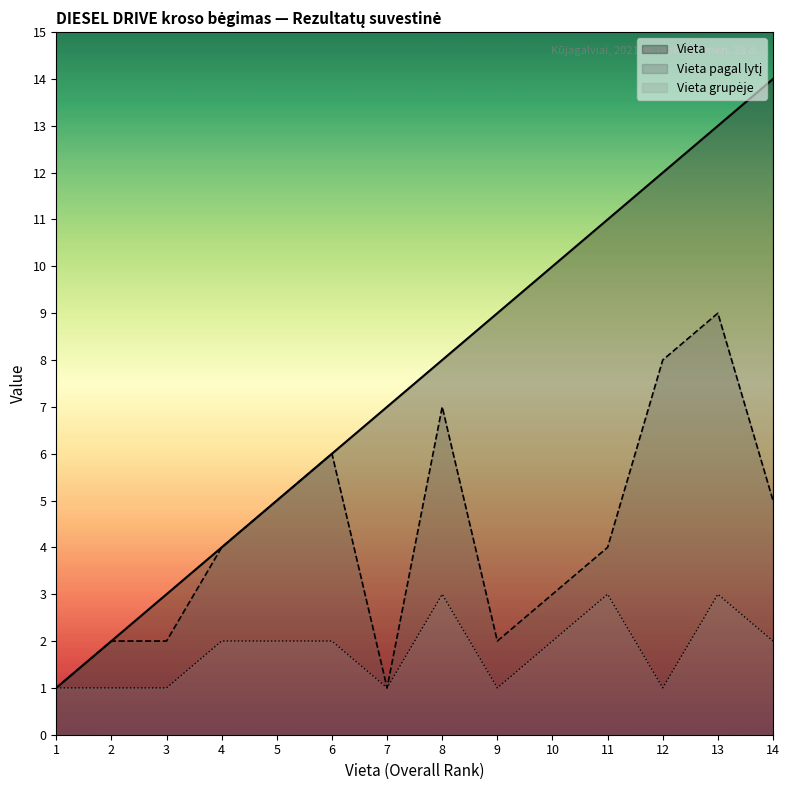

Reading right to left, what are all the values shown in this chart?

Vieta: 14	13	12	11	10	9	8	7	6	5	4	3	2	1
Vieta grupeje: 2	3	1	3	2	1	3	1	2	2	2	1	1	1
Vieta pagal lyti: 5	9	8	4	3	2	7	1	6	5	4	2	2	1